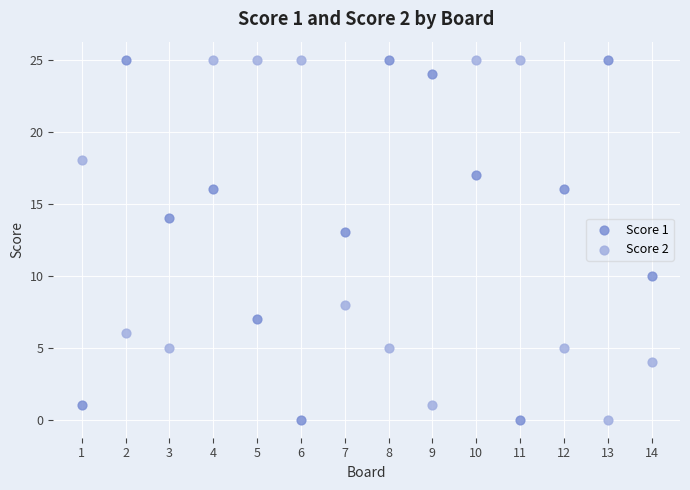

Across all series, what Y value is closest to 12?

13